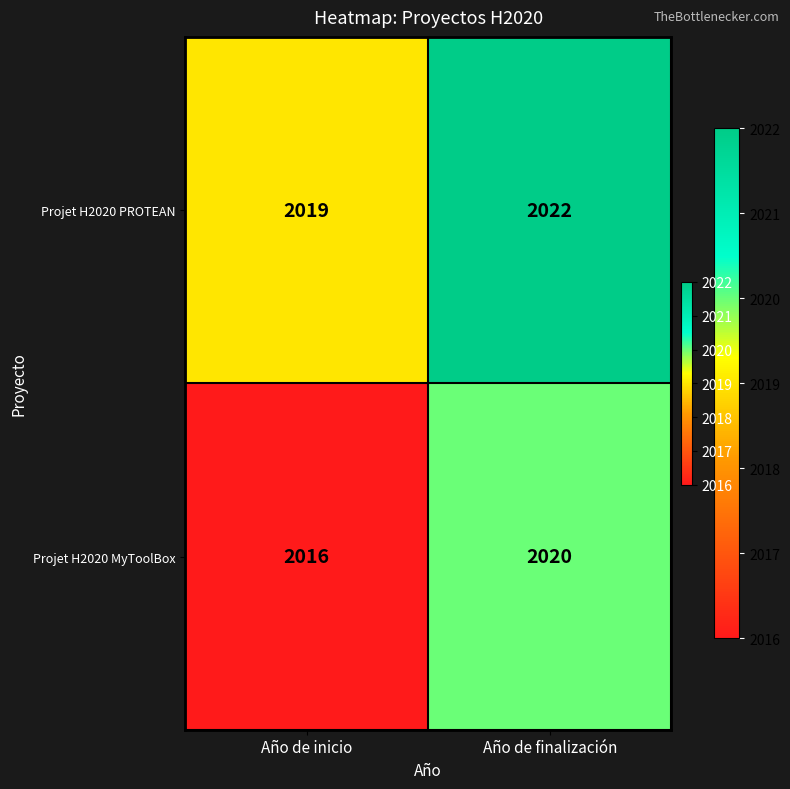

What is the spread (max minus min) of values at Año de inicio?

3